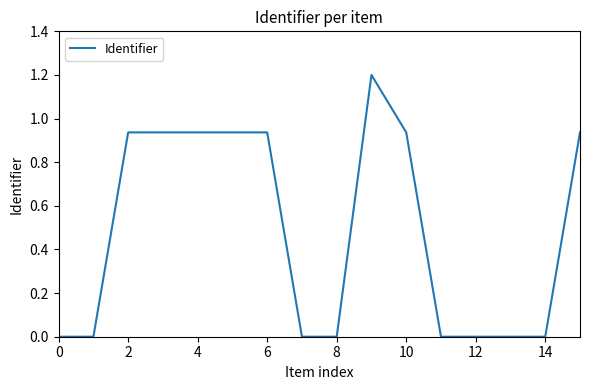

What is the maximum value shown in the chart?

1.2